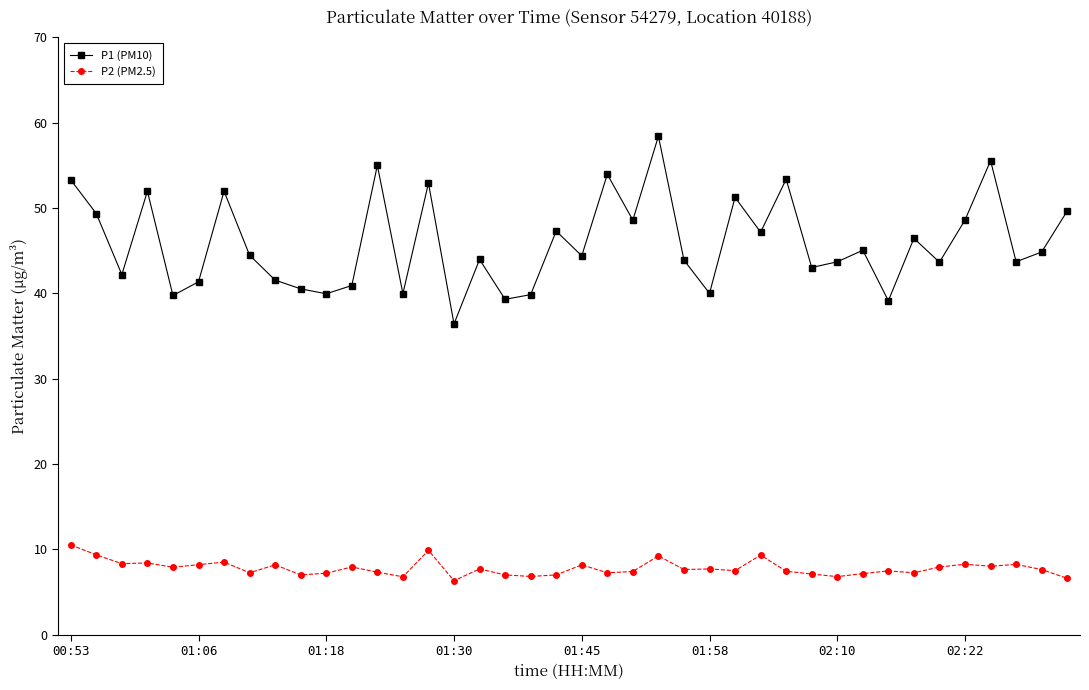

What is the smallest value displayed?

6.3